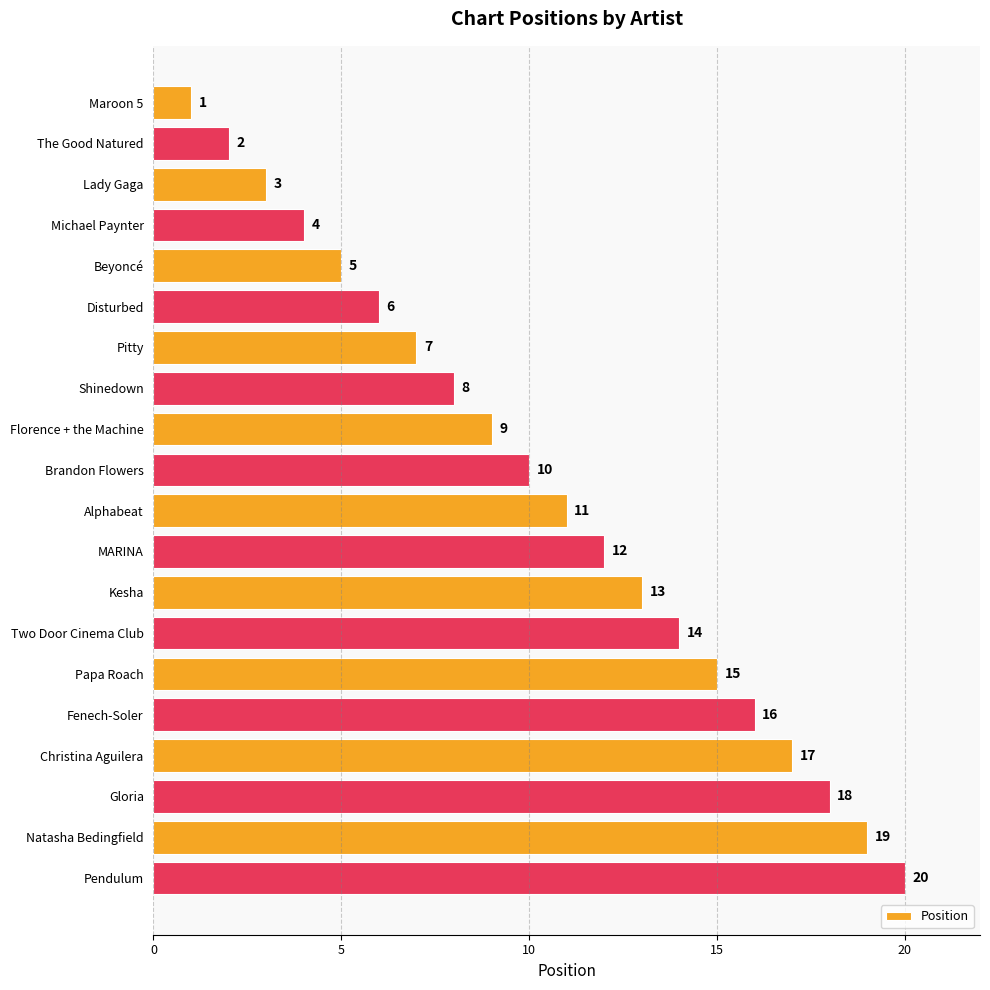

At which label is the value closest to 10?

Brandon Flowers